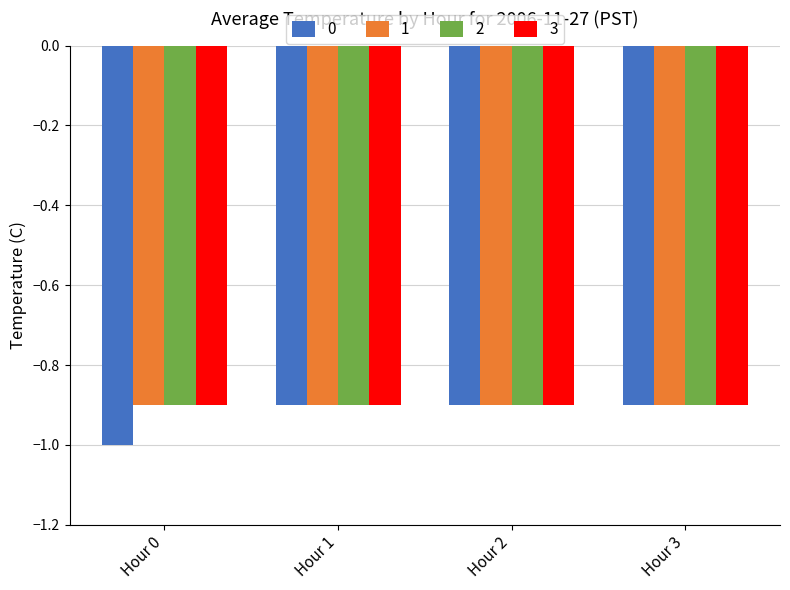

What is the total value across all series at Hour 1?

-3.6